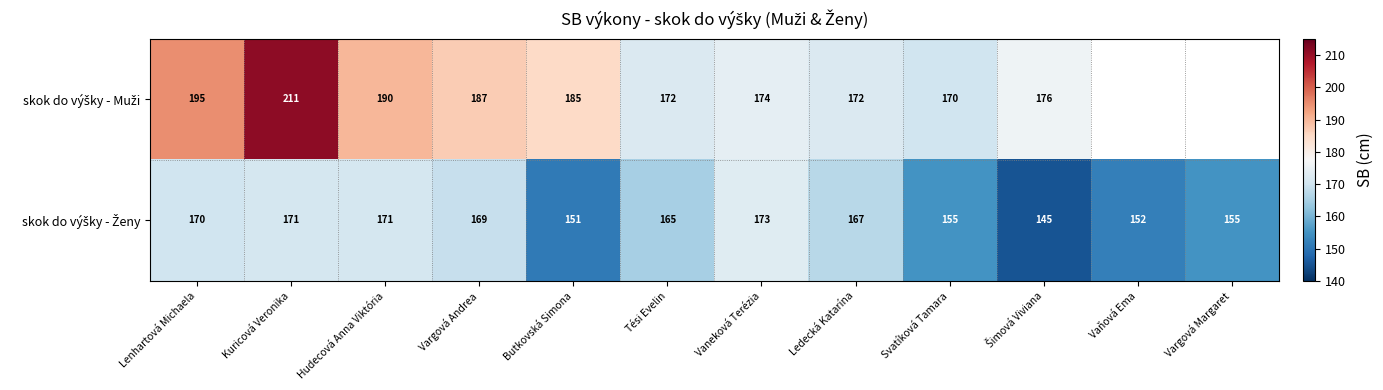

What is the spread (max minus min) of values at Butkovská Simona?

34